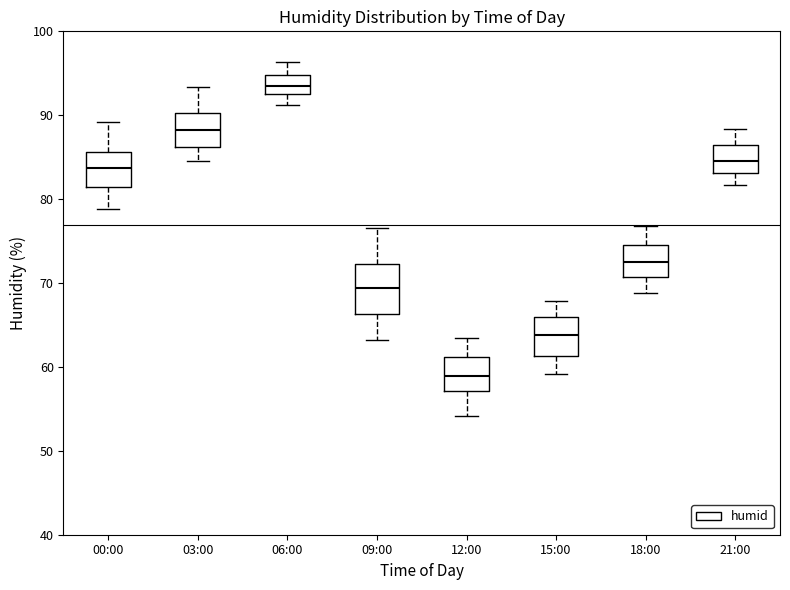

Which box's median line is the lowest?

12:00